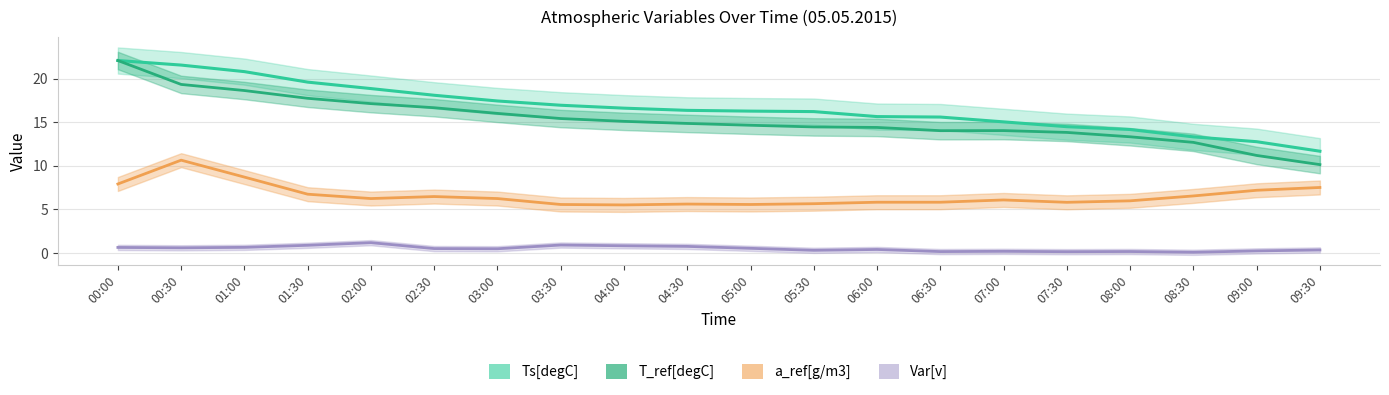

How many interior local peaks does the Var[v] series have?

5